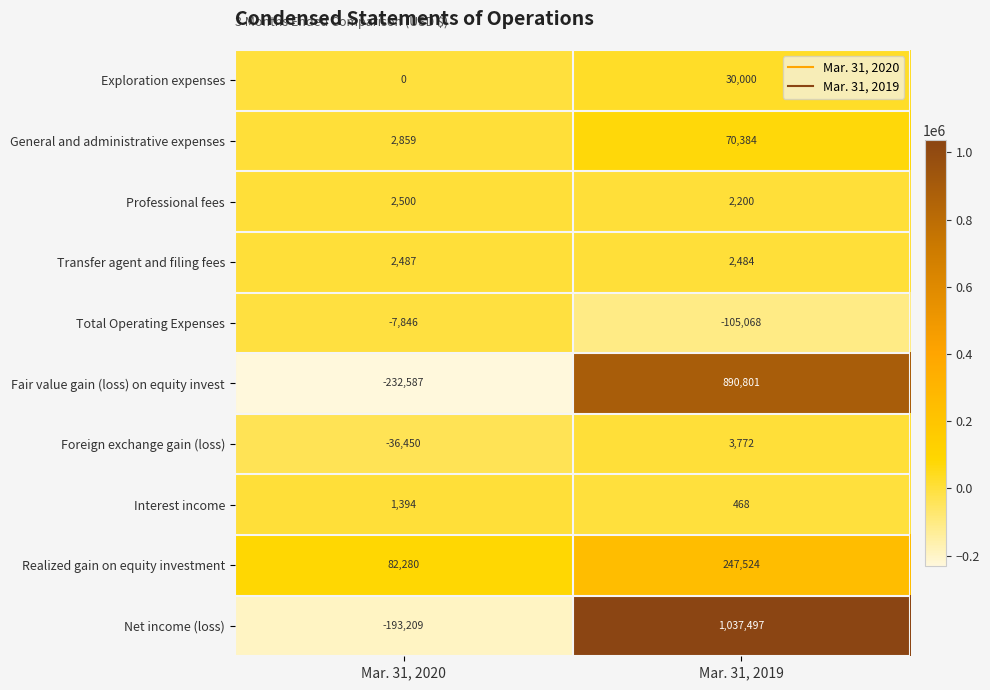

The Fair value gain (loss) on equity invest series shows 1488977 at Mar. 31, 2019. True or false?

False